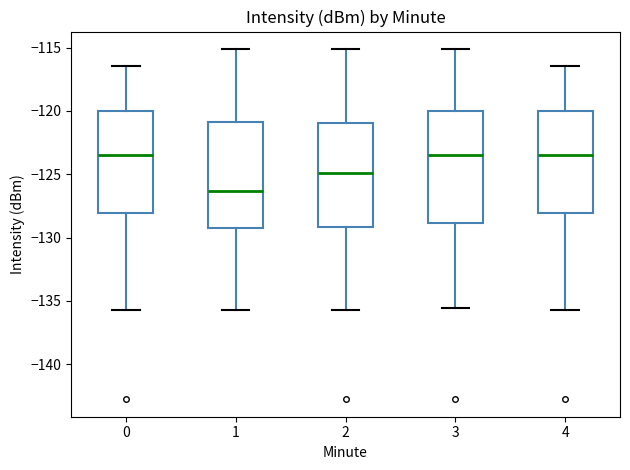

Reading left to right, transcribe this box plot: for each box, give where its median line is, the range the box spans, and where its two whiskers end, as read against the y-axis. The values are not printed on the chart, so give them approximately, as read against the axis.

0: median -123.5, box -128.0 to -120.0, whiskers -135.5 to -116.5
1: median -126.5, box -129.0 to -121.0, whiskers -135.5 to -115.0
2: median -125.0, box -129.0 to -121.0, whiskers -135.5 to -115.0
3: median -123.5, box -129.0 to -120.0, whiskers -135.5 to -115.0
4: median -123.5, box -128.0 to -120.0, whiskers -135.5 to -116.5